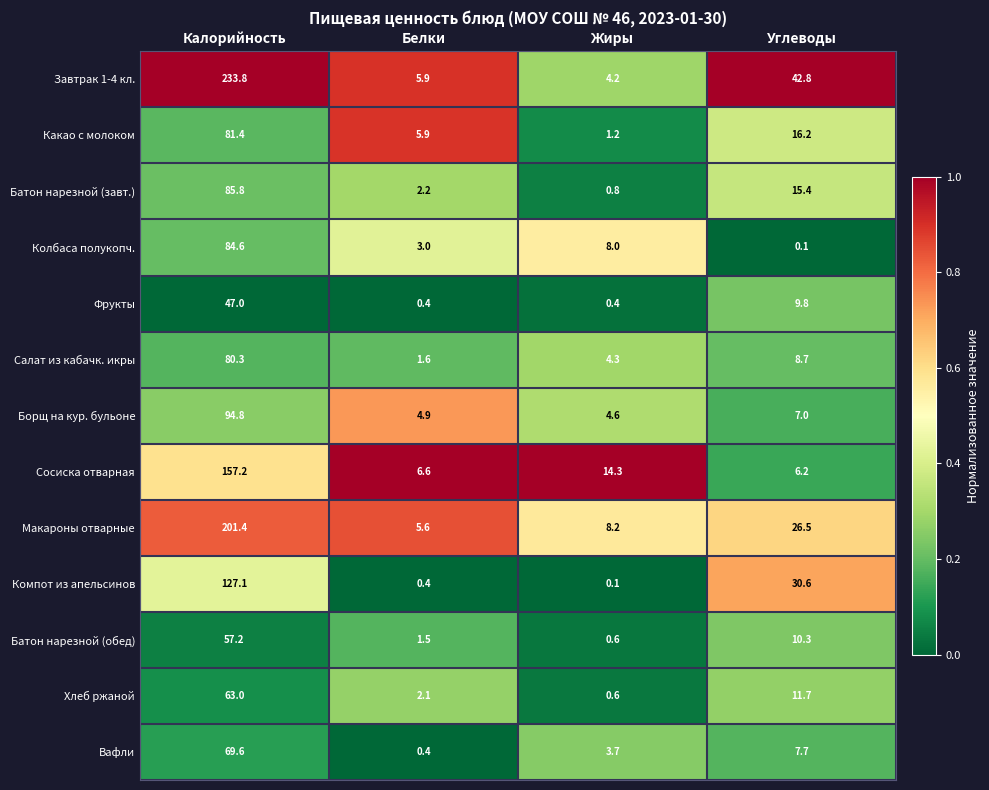

What is the difference between the second highest and second lowest values in the Батон нарезной (завт.) series?

13.2